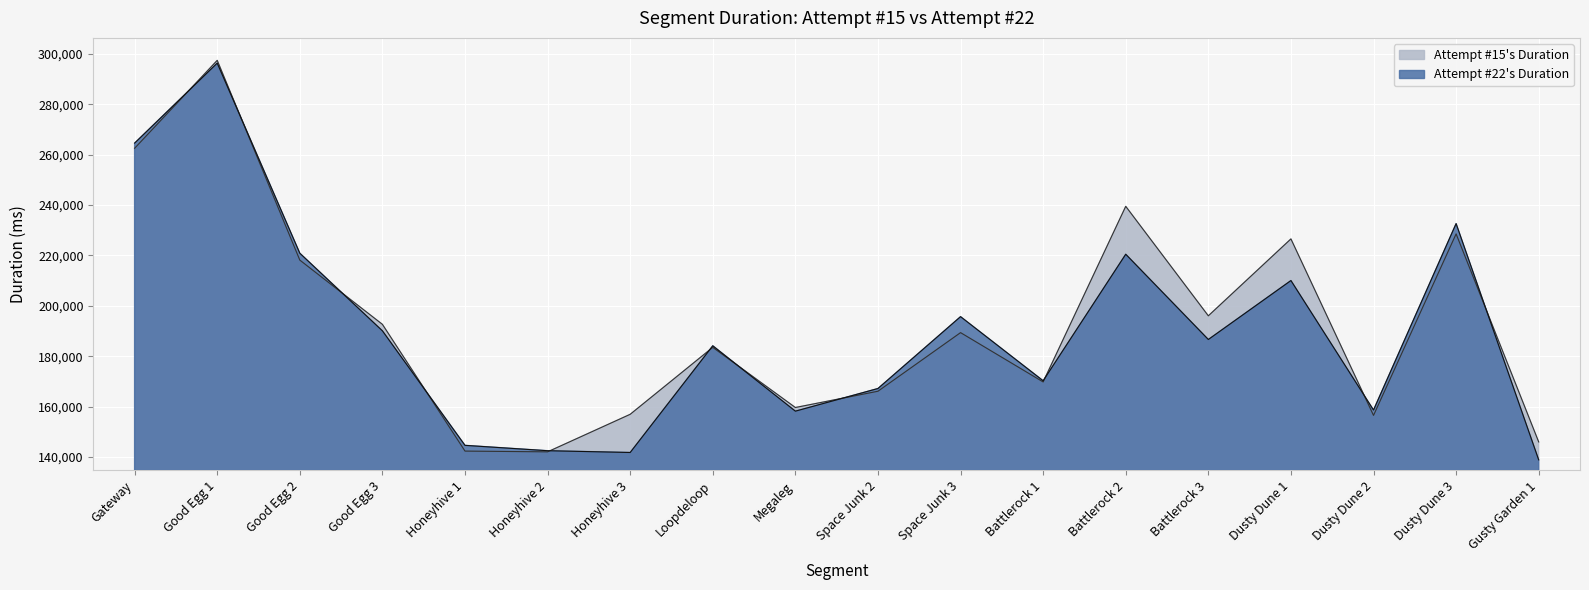

The value of Attempt #15 Duration at Battlerock 3 is 312656. True or false?

False